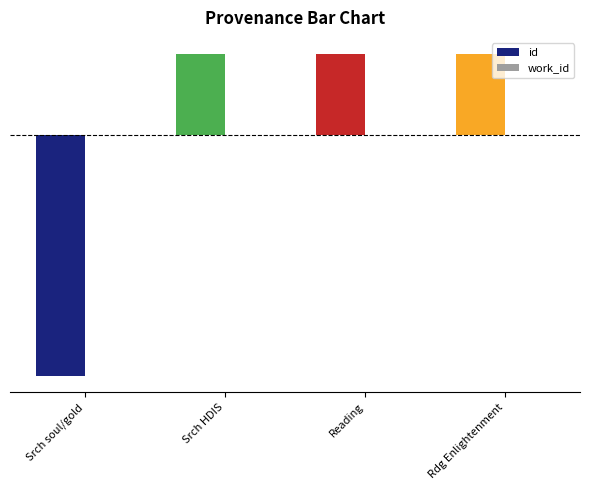

Are the bars horizontal?

No